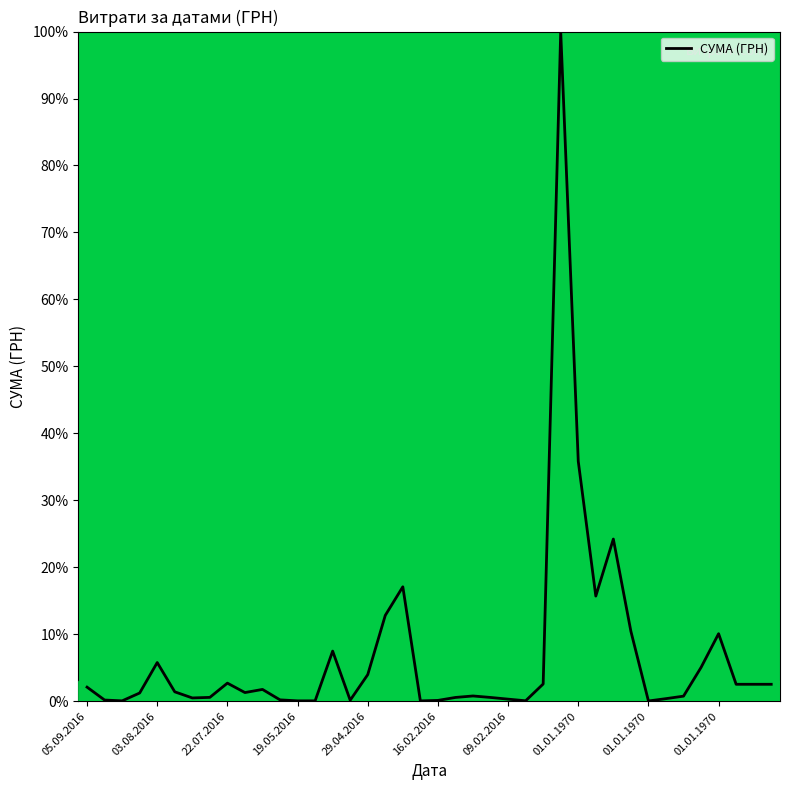

What is the difference between the maximum and minimum values?

100.0